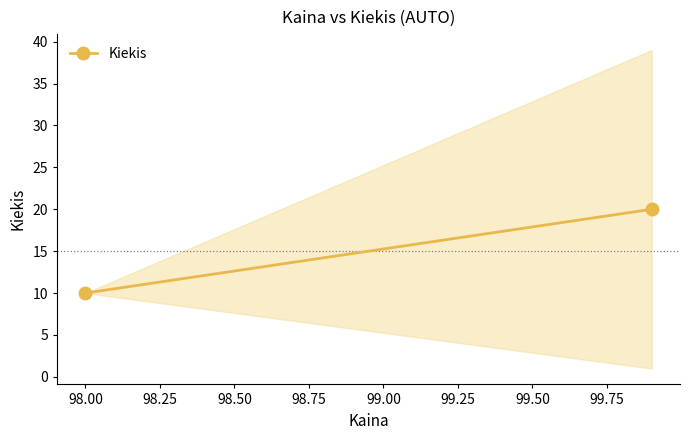

What is the value of the 1st point from the left?

10